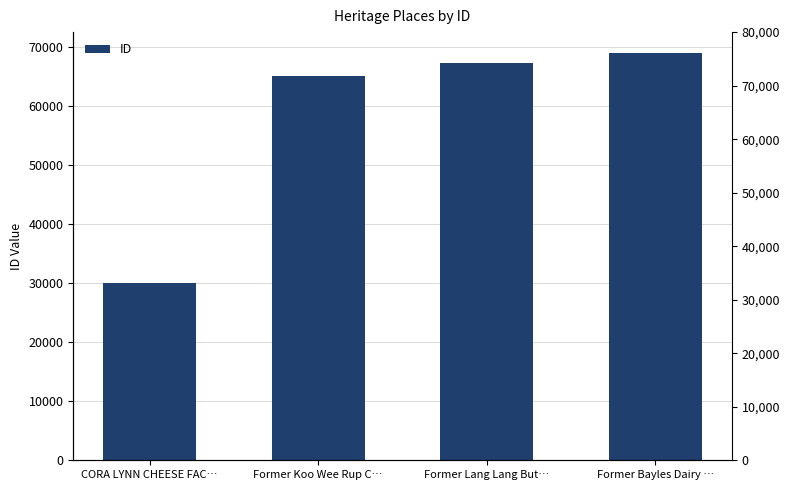

What position from the left is Former Bayles Dairy …?

4